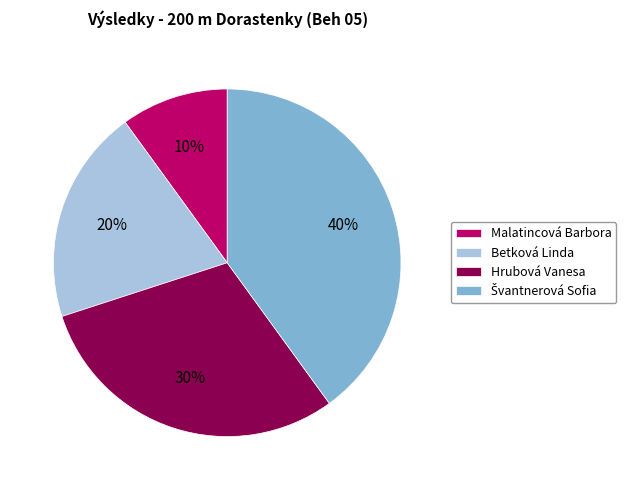

Does any single category account for the majority?

No